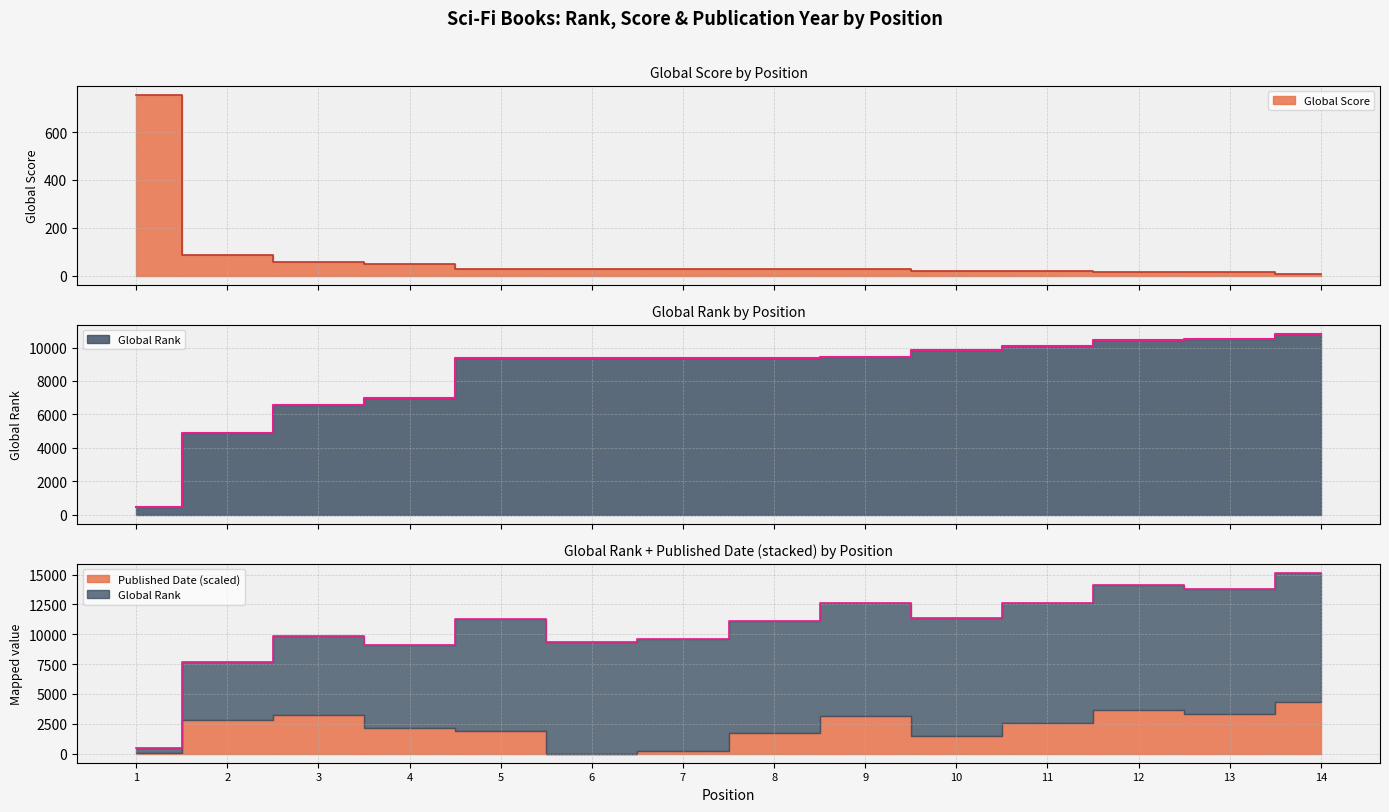

The value of Global Rank at 4 is 6950. True or false?

True